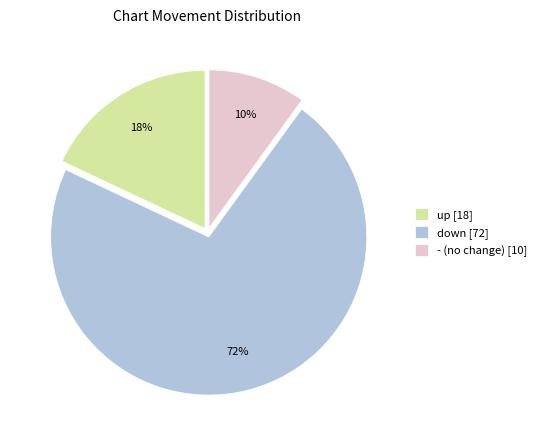

To the nearest percent, what is the combined percentage of - and up?

28%